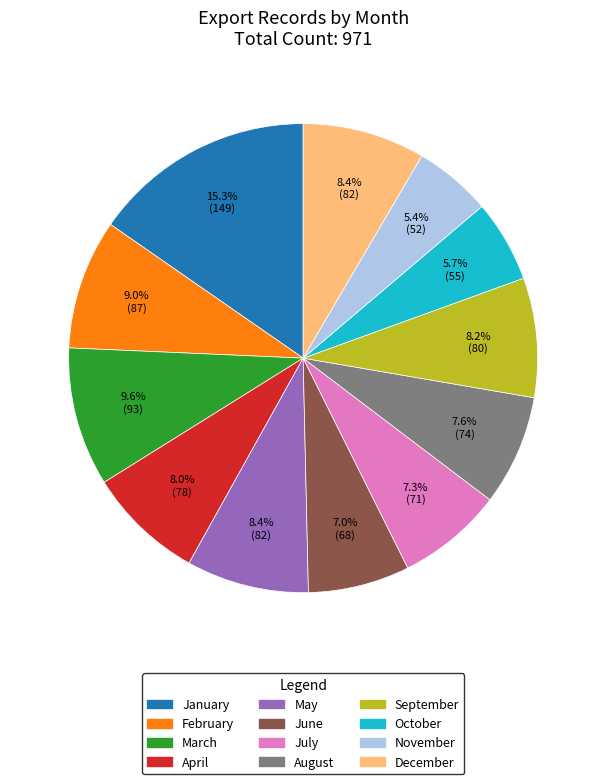

How many segments does this pie chart have?

12